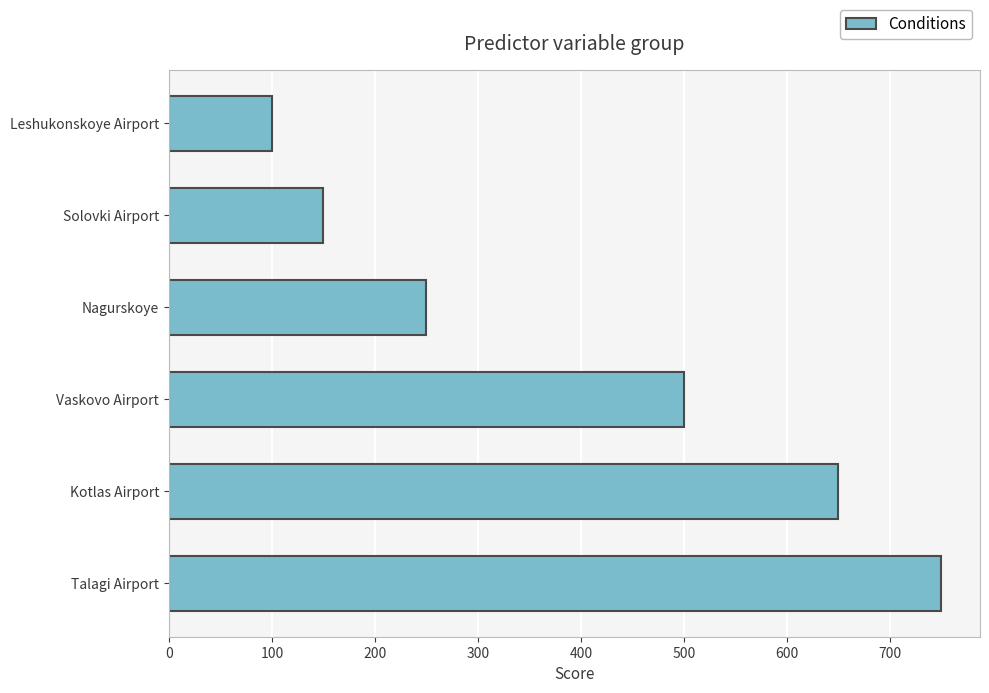

What value does the data have at Kotlas Airport?

650